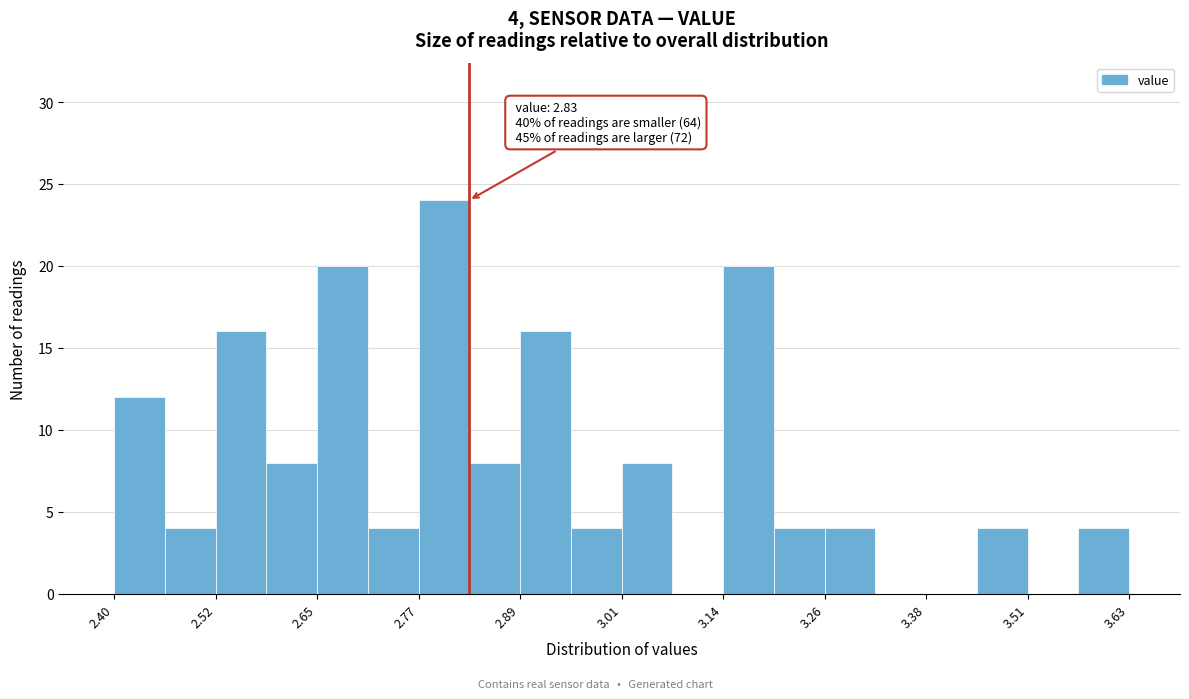

Around what value on the x-axis is the tallest bar? Give the approximate position of its centre, as read against the axis.

2.80